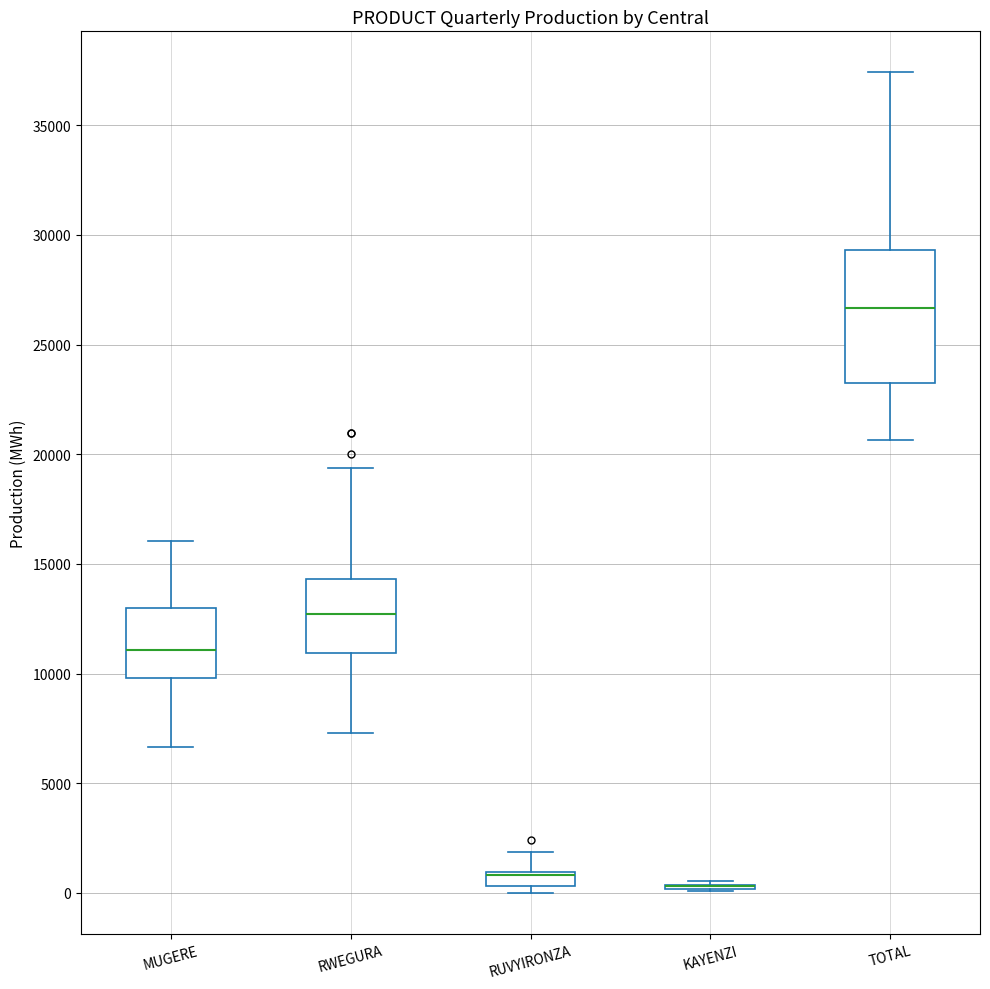

Where is the upper edge of the box for RUVYIRONZA on the y-axis? The values are not printed on the chart, so give them approximately, as read against the axis.

1000